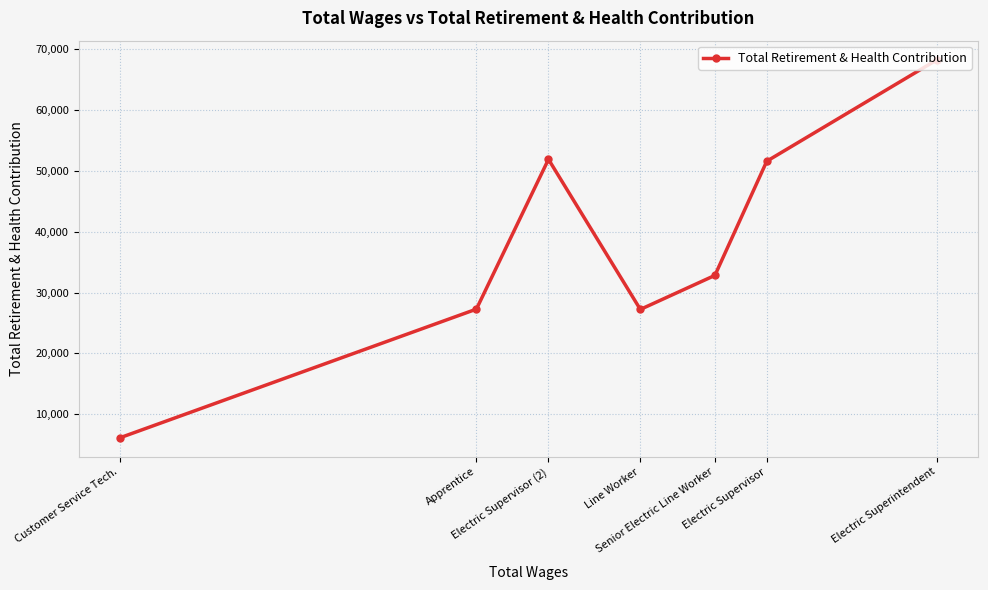

Does the chart display data point markers on the line(s)?

Yes